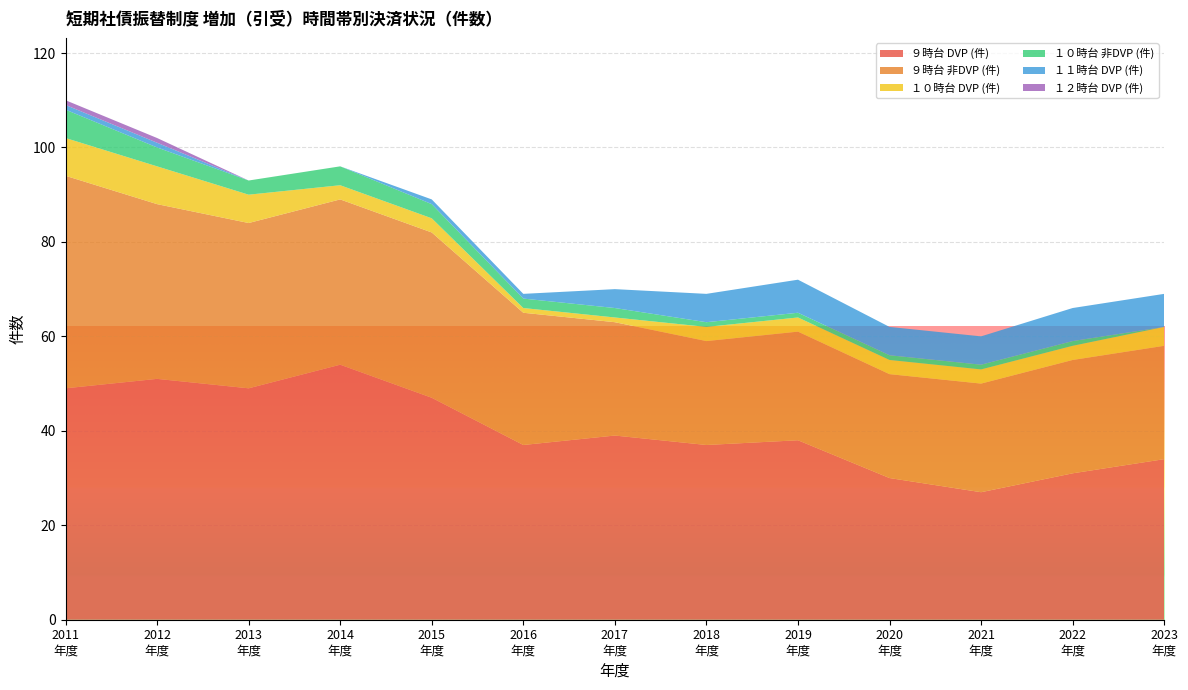

Reading right to left, extract all data points from this chart.

９時台 DVP (件): 34	31	27	30	38	37	39	37	47	54	49	51	49
９時台 非DVP (件): 24	24	23	22	23	22	24	28	35	35	35	37	45
１０時台 DVP (件): 4	3	3	3	3	3	1	1	3	3	6	8	8
１０時台 非DVP (件): 0	1	1	1	1	1	2	2	3	4	3	4	6
１１時台 DVP (件): 7	7	6	6	7	6	4	1	1	0	0	1	1
１２時台 DVP (件): 0	0	0	0	0	0	0	0	0	0	0	1	1